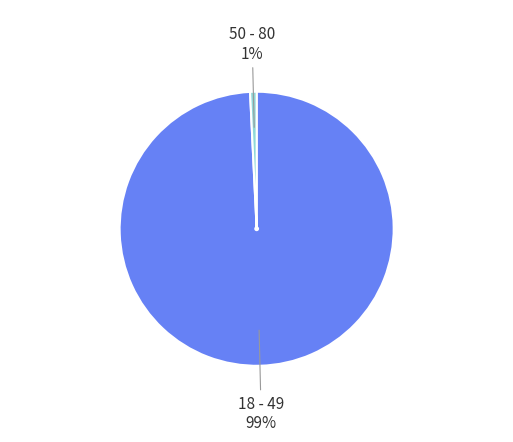

Is there a majority slice in this chart?

Yes